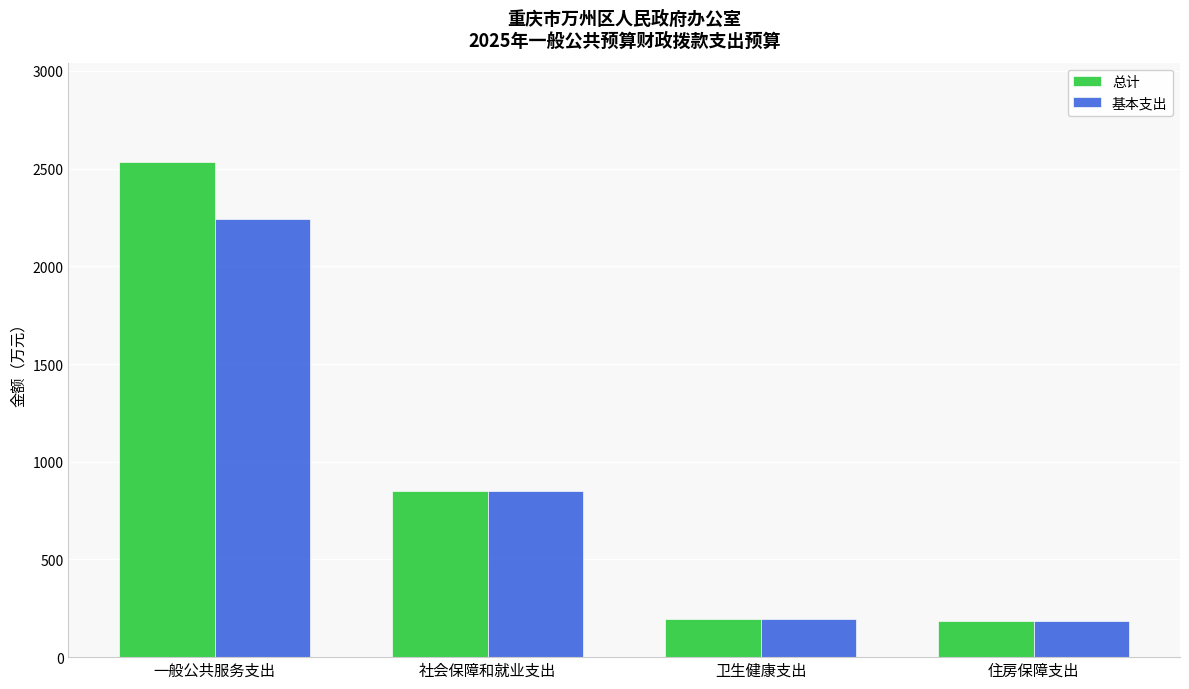

Rank the series by their average value, from lowest to highest.

基本支出, 总计